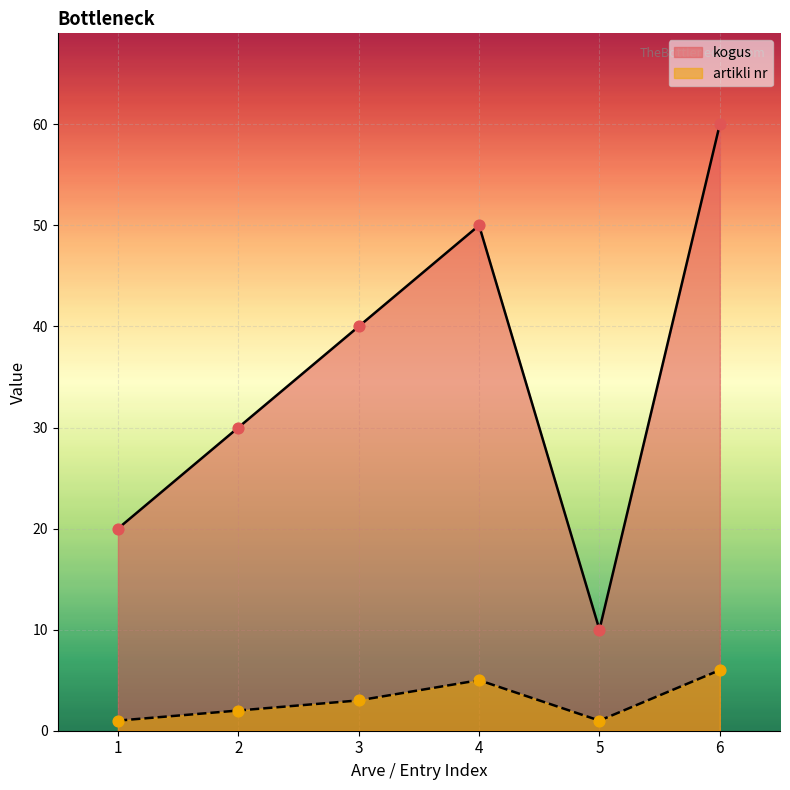

Which series has the widest spread of Y values?

kogus